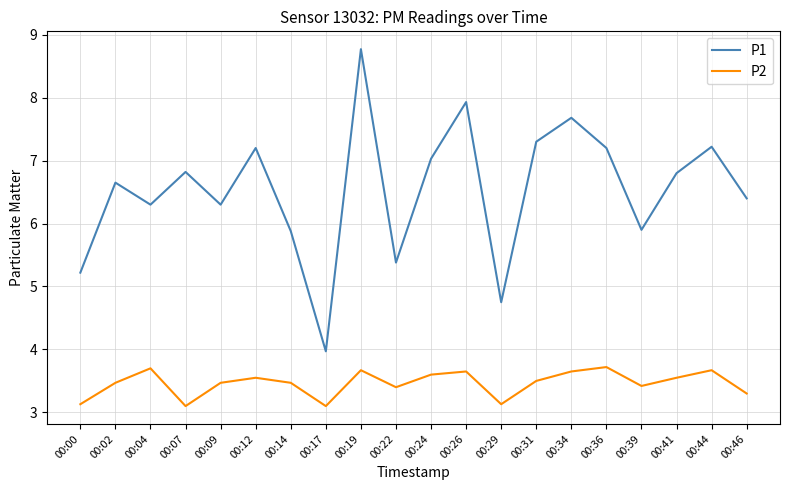

At which category is the sum across all series the highest?

00:19